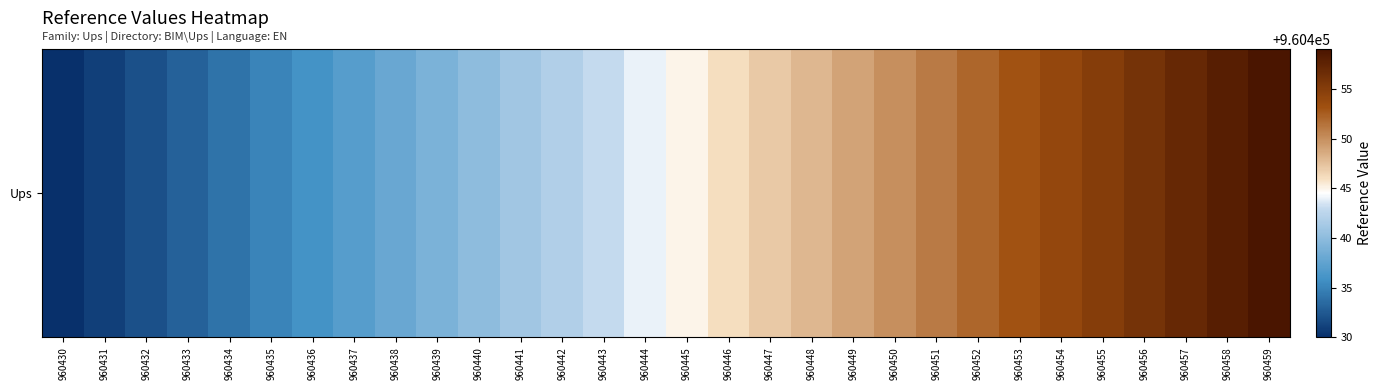

How many values are below 960445?

15